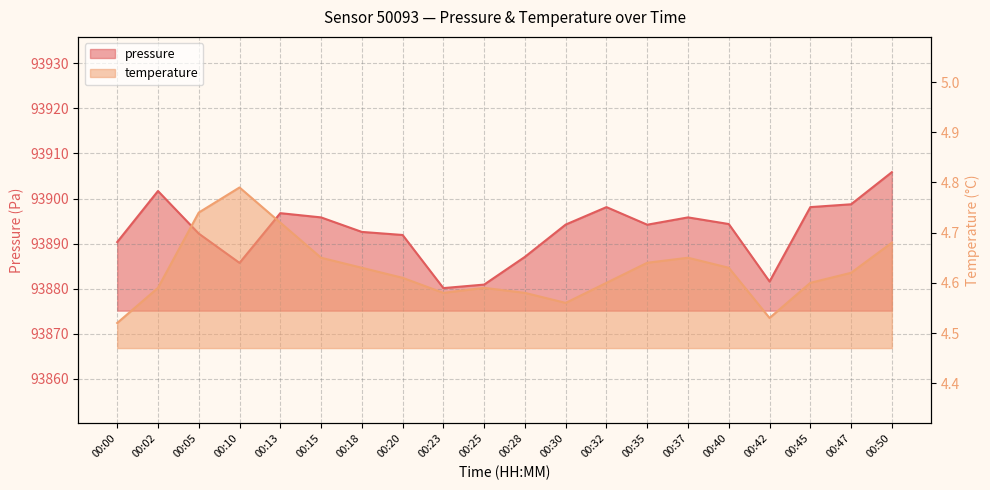

At which category is the sum across all series the highest?

00:50